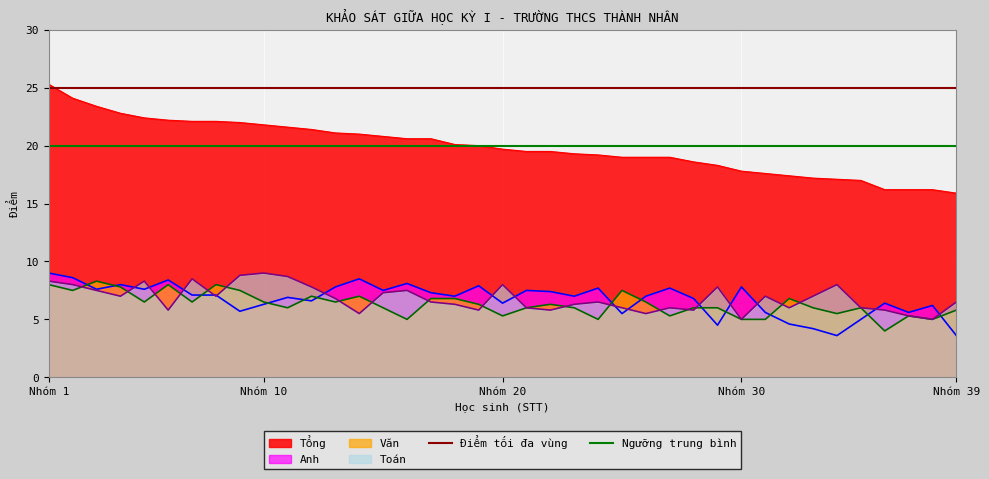

What is the value of the Ngưỡng trung bình point at the 1st from the left?

20